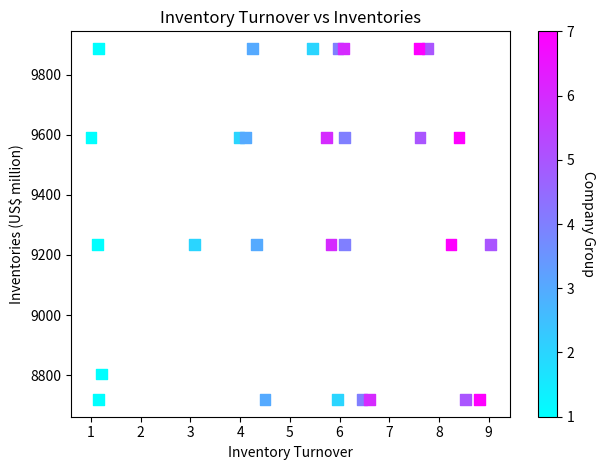

What is the range of Y values (max minus min)?

1166